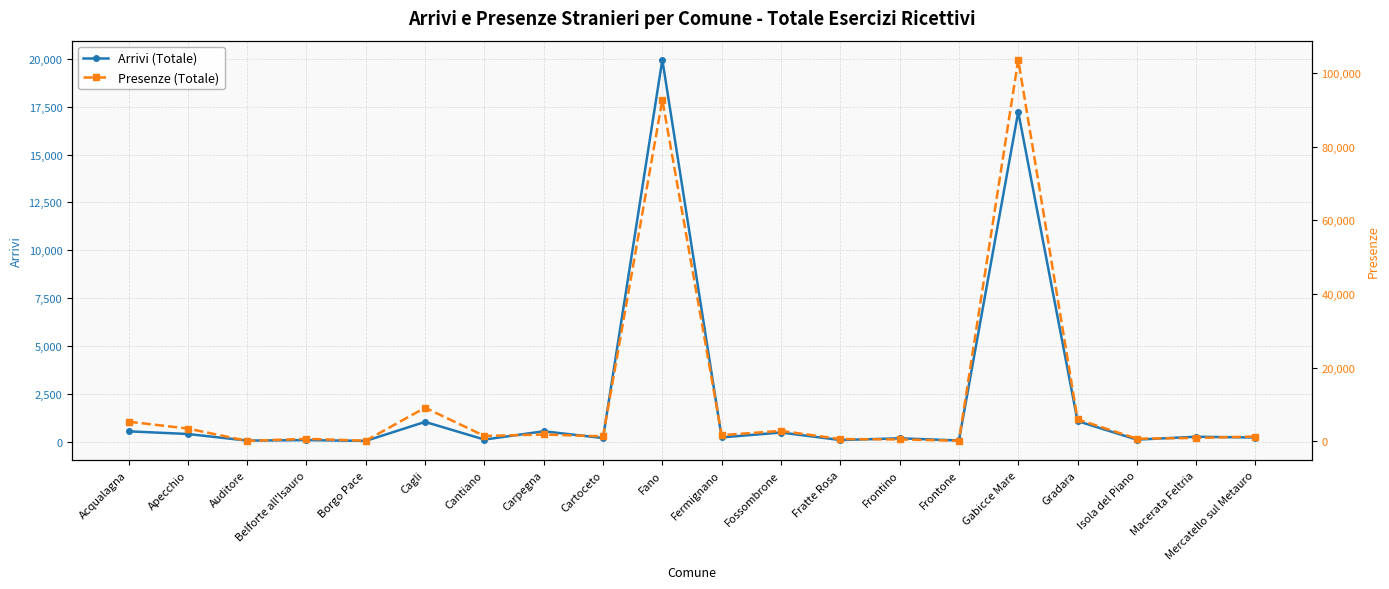

Rank the series at Fermignano from lowest to highest value.

Arrivi (Totale), Presenze (Totale)